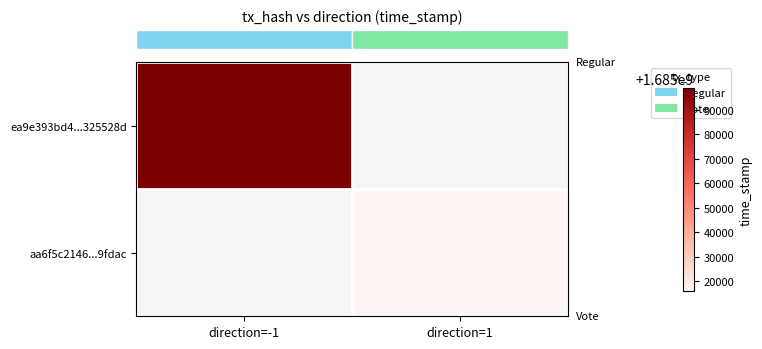

What is the greatest value displayed?

1685099042